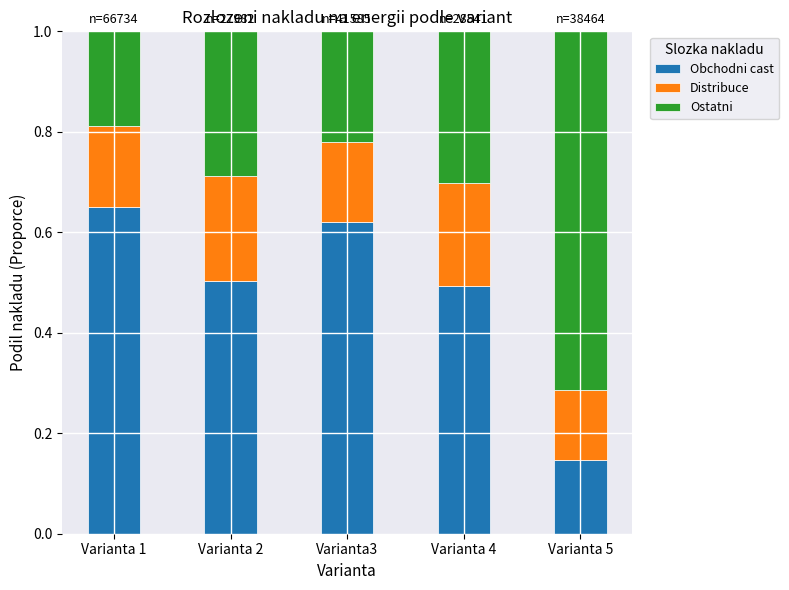

The value of Obchodni cast at Varianta 5 is 0.2. True or false?

False